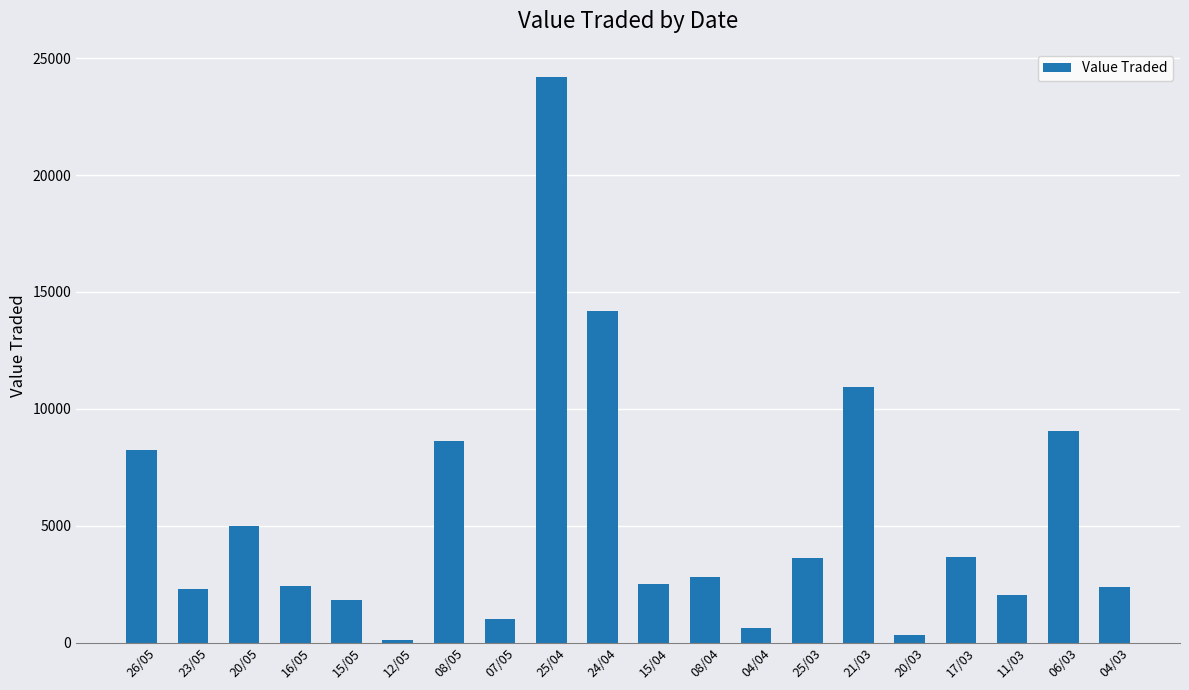

At which category does the chart reach its peak across all series?

25/04